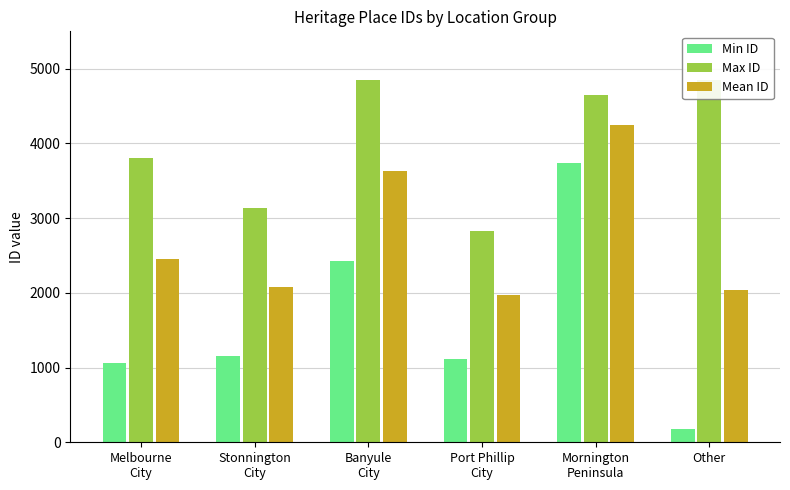

What is the difference between the maximum and minimum values in the Mean ID series?

2273